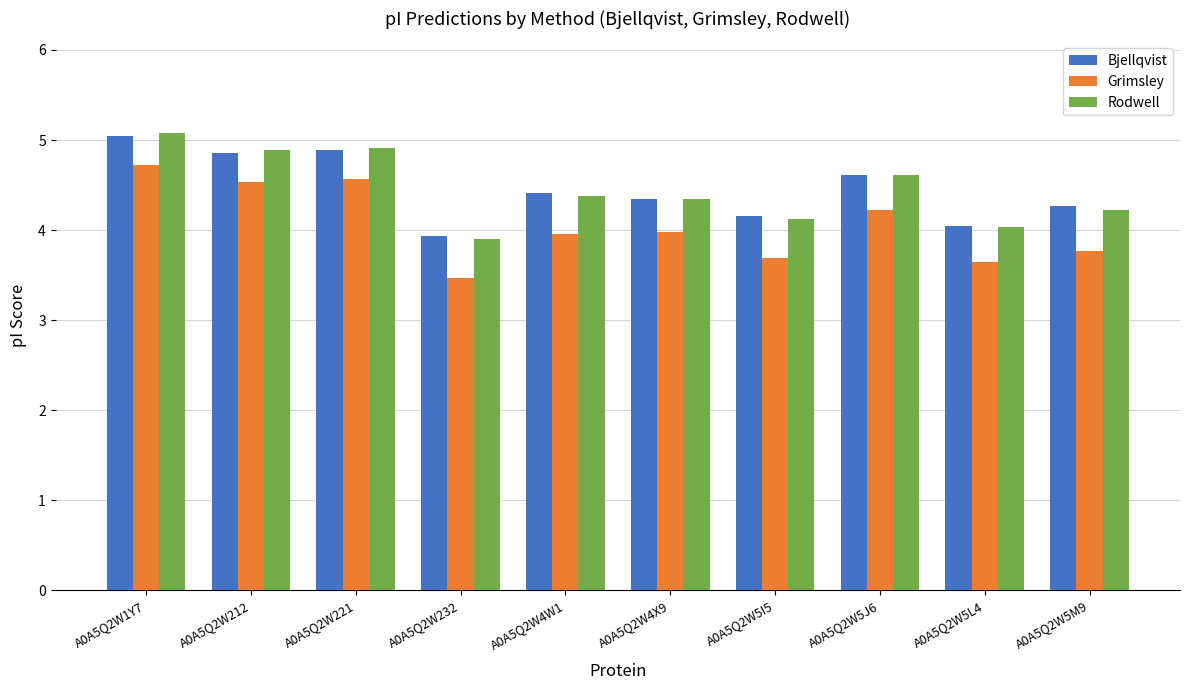

True or false: Rodwell has a value of 8.1 at A0A5Q2W5J6.

False